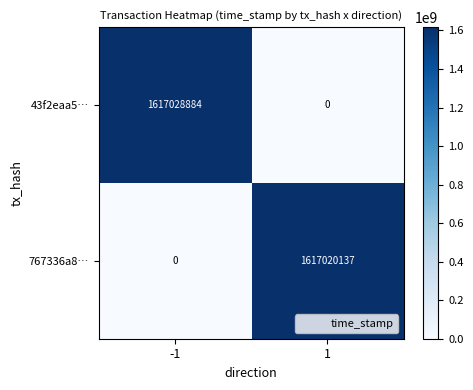

What is the spread (max minus min) of values at 1?

1617020137